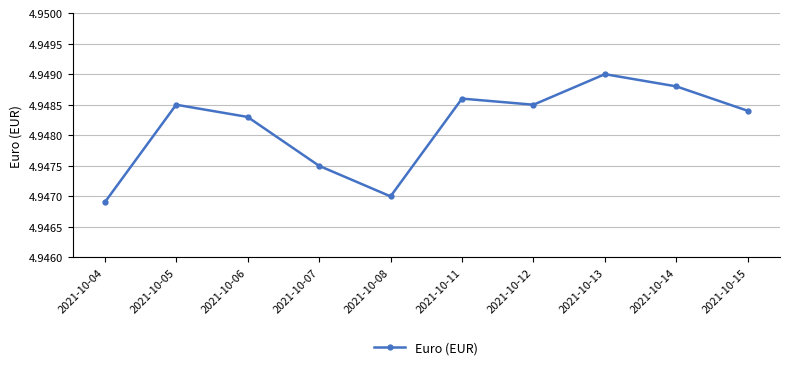

Which has a higher value, 2021-10-12 or 2021-10-04?

2021-10-12